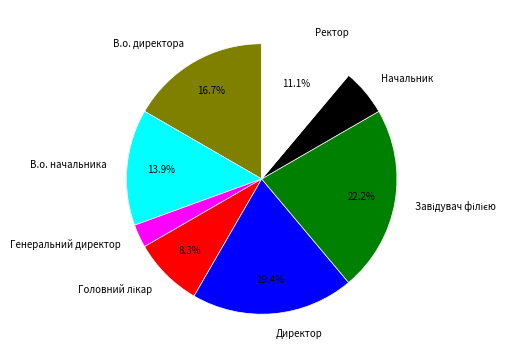

Which category has the smallest portion of the pie?

Генеральний директор